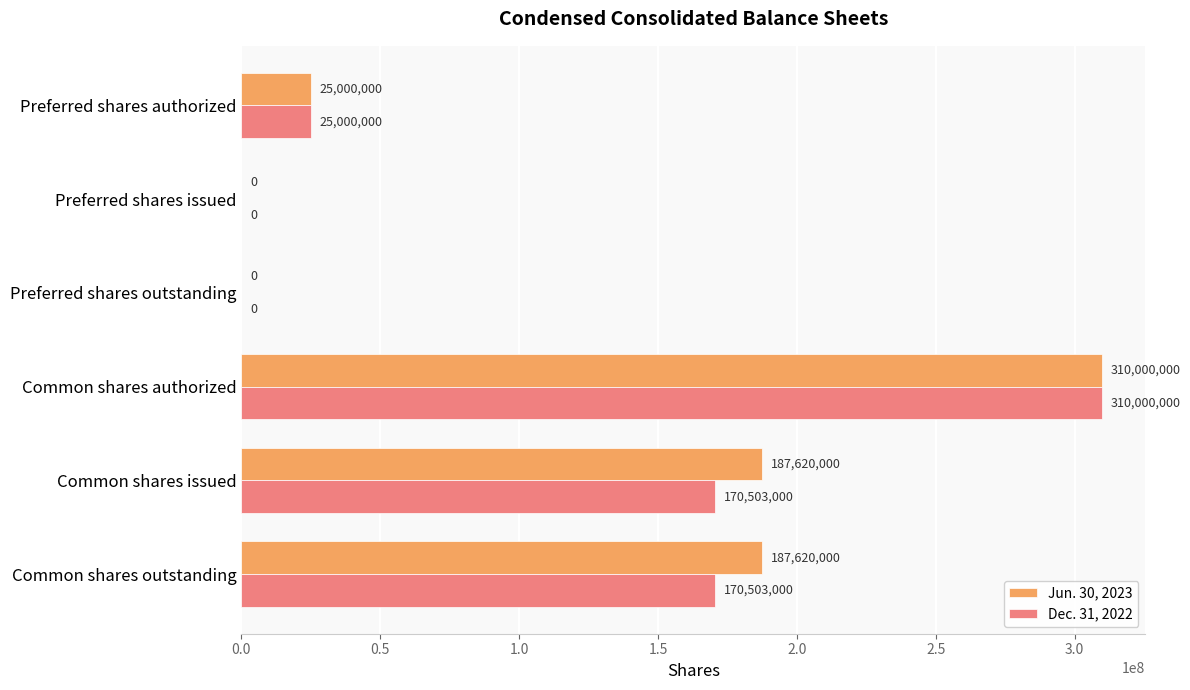

How many data points does each series have?

6